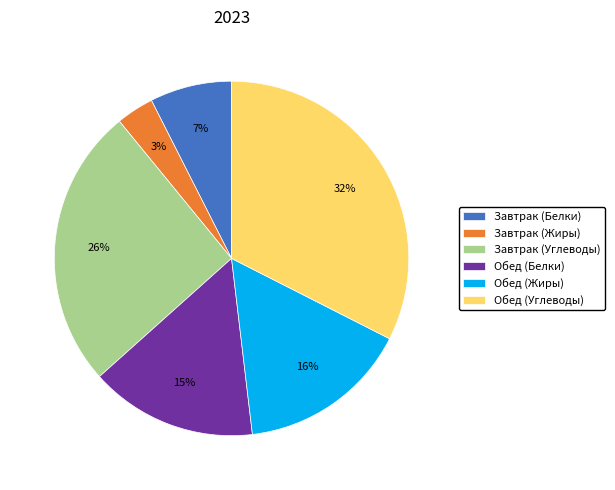

To the nearest percent, what is the difference between the largest and smallest slice percentages?

29%